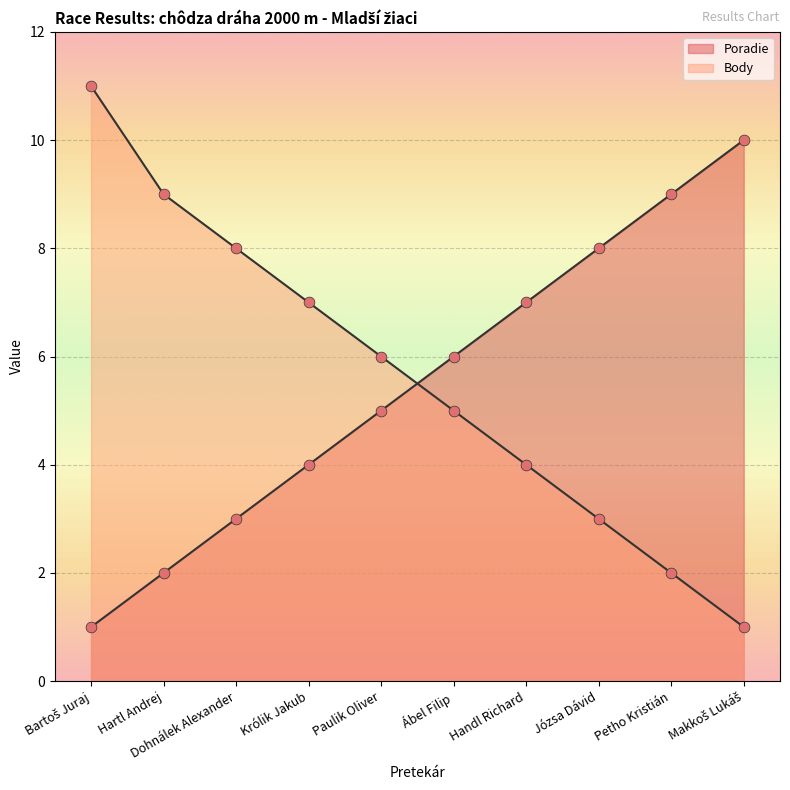

Which series reaches the minimum Y coordinate?

Poradie